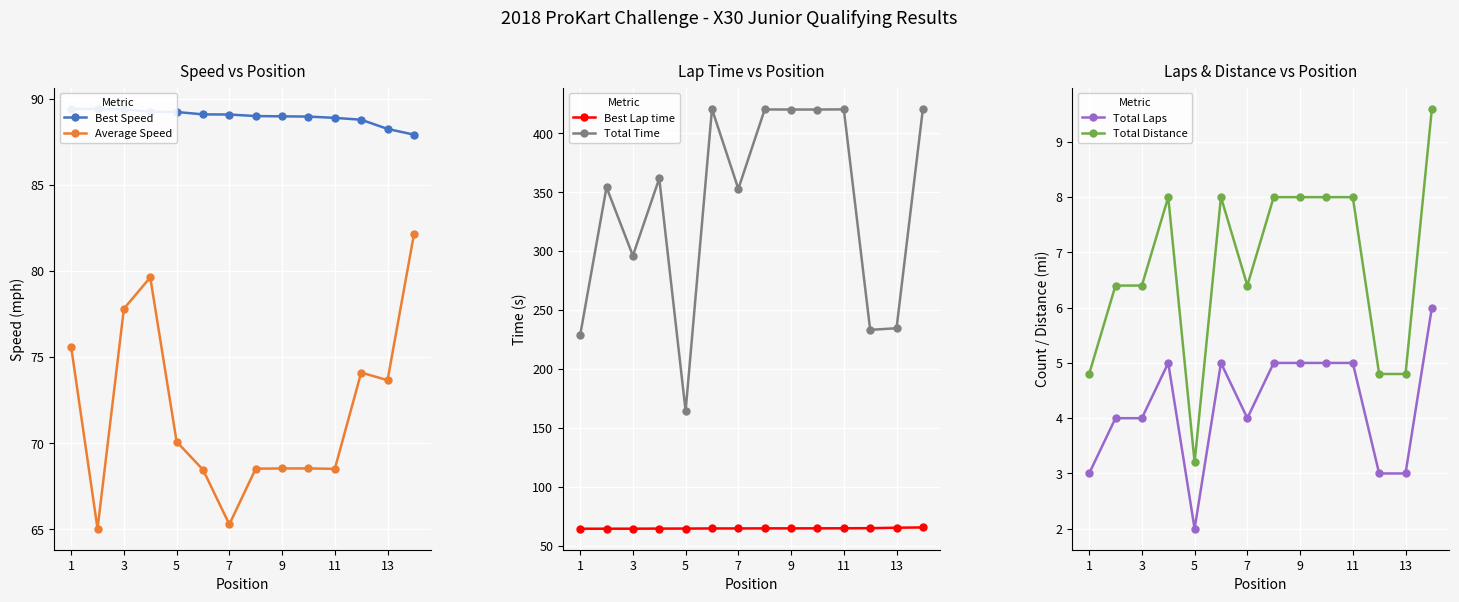

What is the difference between the Total Distance values at 3 and 9?

1.6